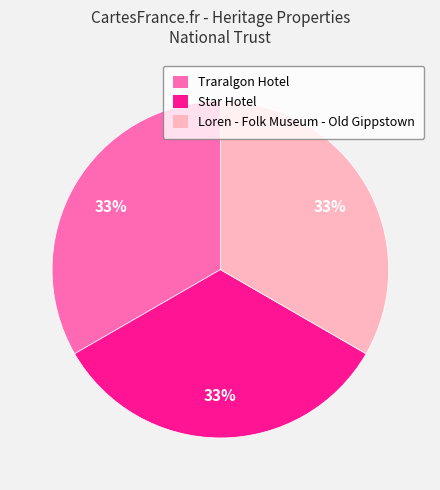

True or false: Loren - Folk Museum - Old Gippstown accounts for 33% of the total.

True